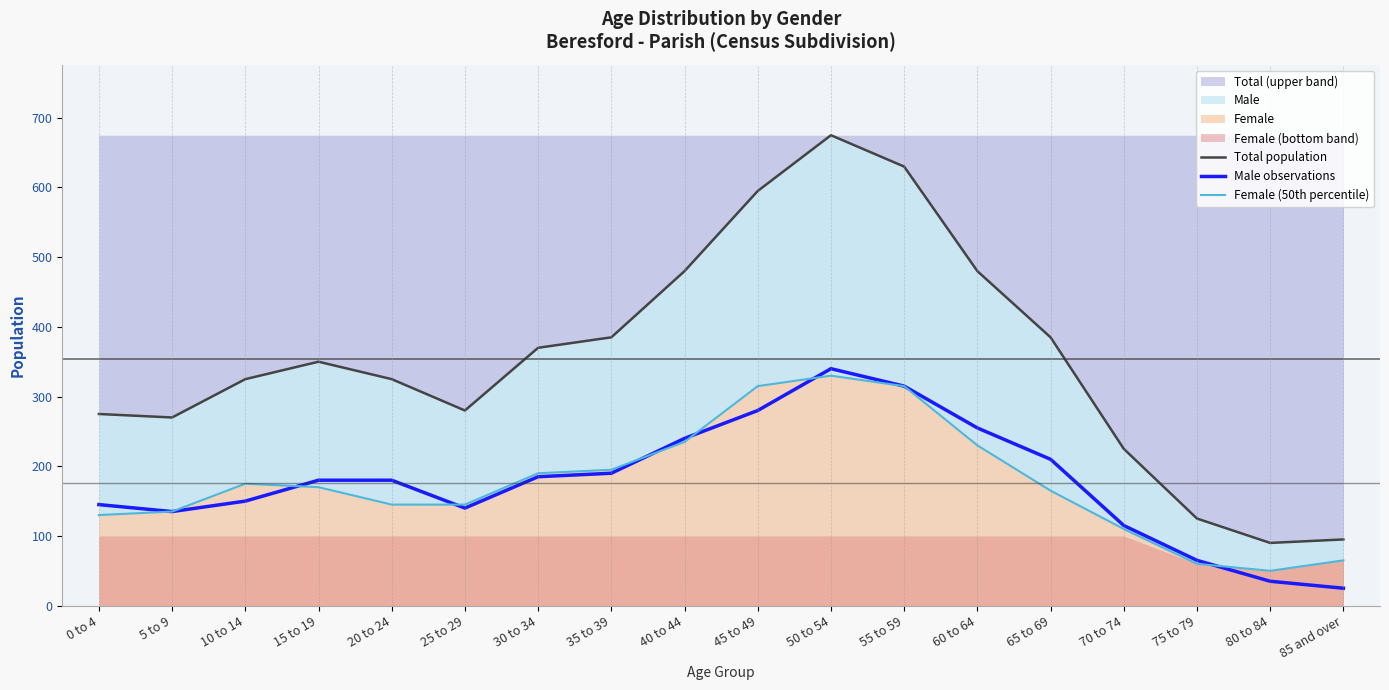

List the series in order of their peak value, highest first.

Total population, Male observations, Female (50th percentile)